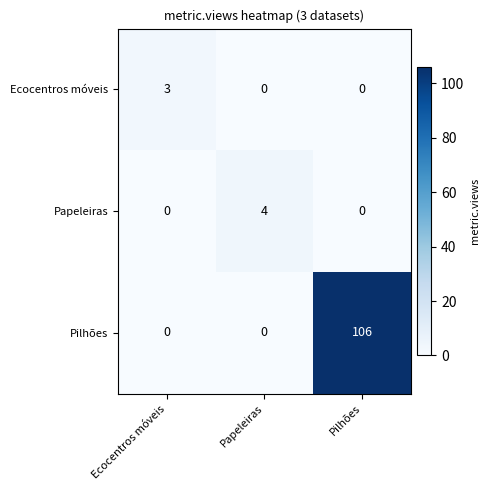

Count the Ecocentros móveis values in the range 0 to 3.

3